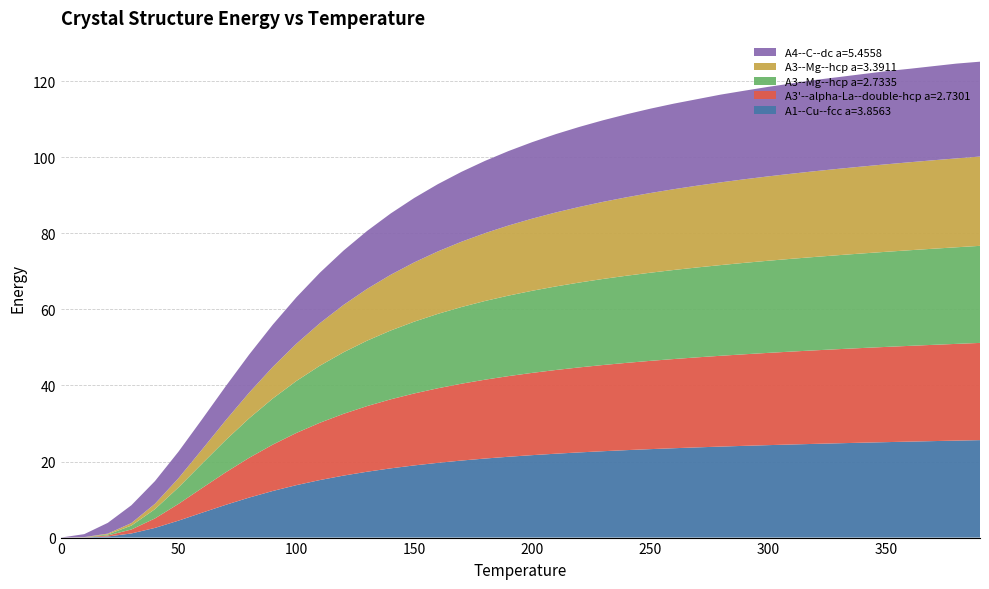

Reading right to left, transcribe all the data shown in this chart.

A1--Cu--fcc a=3.8563: 25.6	25.5	25.4	25.2	25.1	25.0	24.8	24.6	24.5	24.3	24.1	23.9	23.7	23.5	23.3	23.0	22.7	22.4	22.1	21.7	21.3	20.8	20.3	19.7	19.0	18.2	17.3	16.3	15.1	13.8	12.3	10.5	8.6	6.5	4.5	2.5	1.1	0.3	0.0	0.0
A3'--alpha-La--double-hcp a=2.7301: 25.6	25.4	25.3	25.2	25.0	24.9	24.8	24.6	24.4	24.3	24.1	23.9	23.7	23.5	23.2	23.0	22.7	22.4	22.0	21.6	21.2	20.7	20.2	19.6	18.9	18.2	17.3	16.2	15.1	13.7	12.2	10.5	8.5	6.5	4.4	2.5	1.0	0.3	0.0	0.0
A3--Mg--hcp a=2.7335: 25.5	25.4	25.3	25.1	25.0	24.9	24.7	24.6	24.4	24.2	24.0	23.8	23.6	23.4	23.2	22.9	22.6	22.3	22.0	21.6	21.2	20.7	20.2	19.6	18.9	18.1	17.2	16.2	15.0	13.7	12.1	10.4	8.5	6.4	4.3	2.4	1.0	0.3	0.0	0.0
A3--Mg--hcp a=3.3911: 23.5	23.4	23.3	23.1	23.0	22.9	22.7	22.6	22.4	22.2	22.0	21.8	21.5	21.2	21.0	20.6	20.3	19.9	19.4	19.0	18.4	17.8	17.2	16.4	15.6	14.7	13.6	12.5	11.2	9.8	8.3	6.8	5.2	3.7	2.4	1.4	0.7	0.2	0.0	0.0
A4--C--dc a=5.4558: 24.9	24.9	24.7	24.6	24.5	24.3	24.1	24.0	23.7	23.5	23.3	23.1	22.7	22.5	22.2	21.8	21.4	21.0	20.6	20.1	19.6	19.0	18.4	17.7	16.9	16.1	15.2	14.3	13.3	12.2	11.1	10.0	9.0	7.9	7.0	6.0	4.7	2.8	0.8	0.0